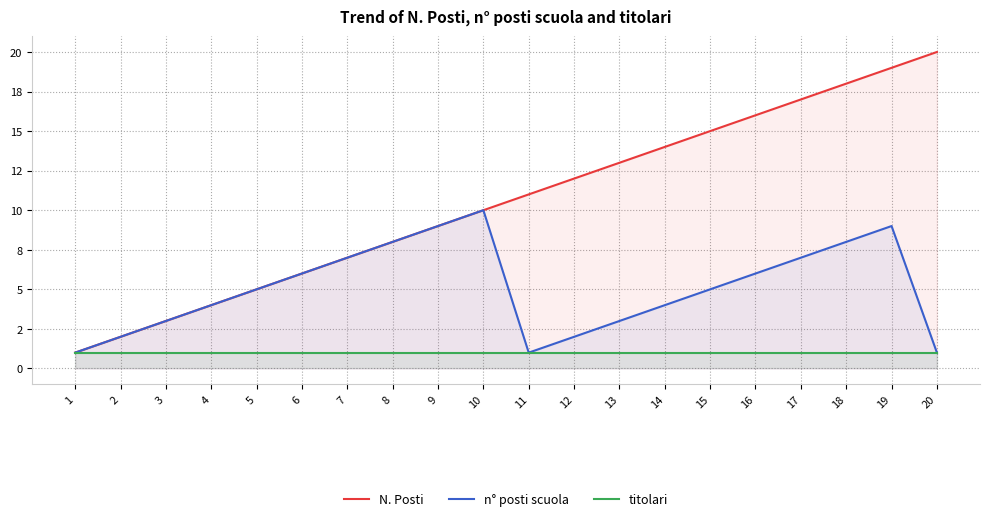

Between 18 and 1, which is larger?

18